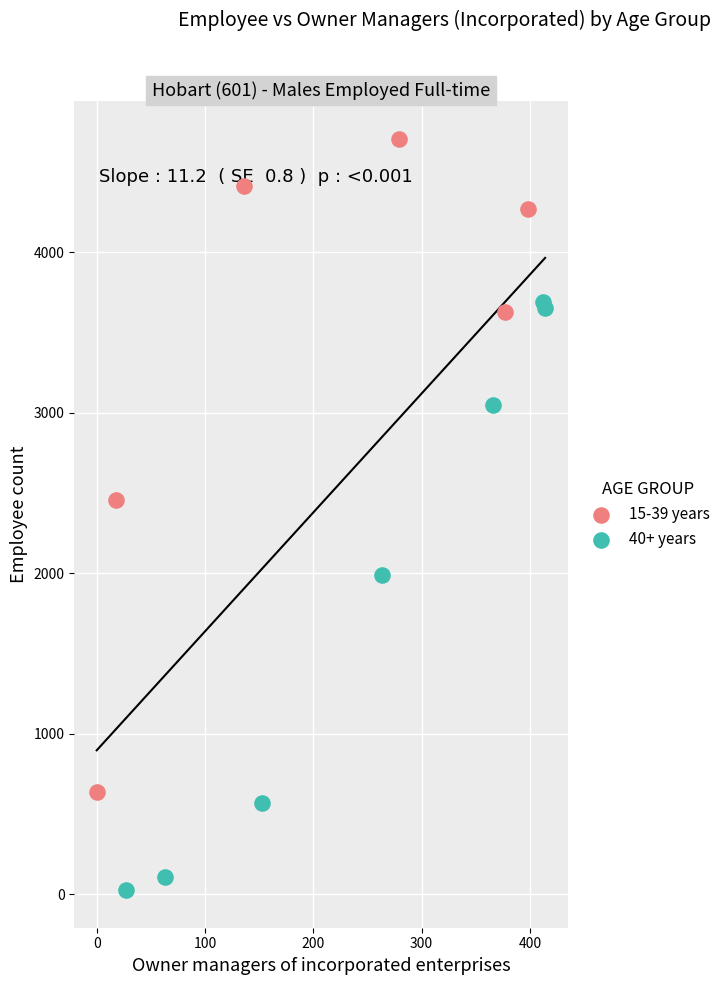

What are all the series names shown in the legend?

15-39 years, 40+ years